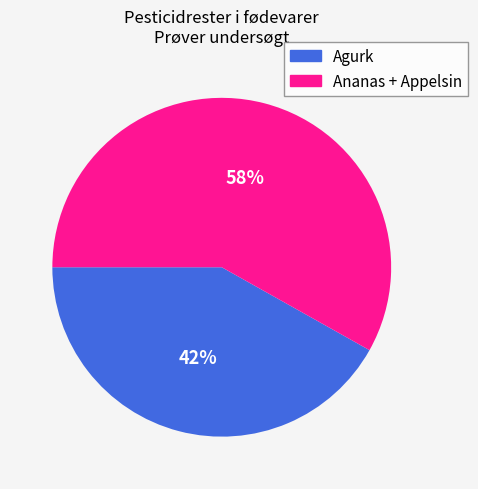

Does any single category account for the majority?

Yes